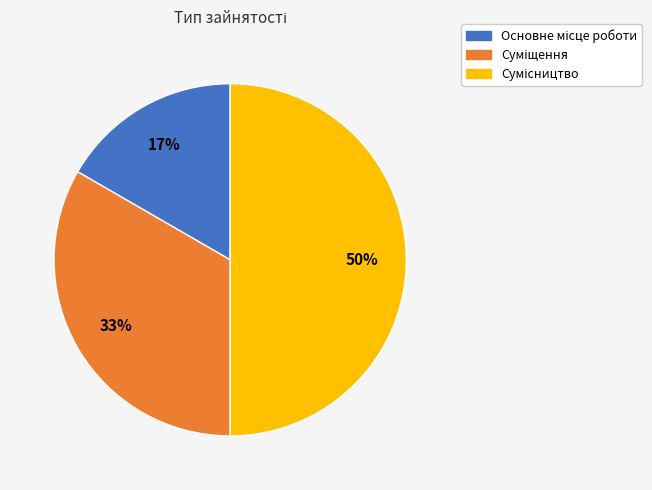

To the nearest percent, what is the difference between the largest and smallest slice percentages?

33%